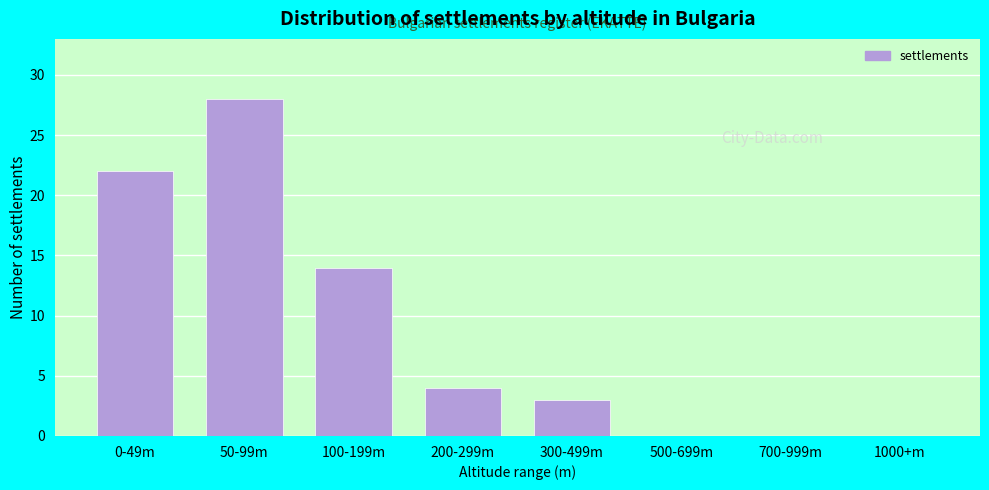

Reading right to left, transcribe all the data shown in this chart.

1000+m=0	700-999m=0	500-699m=0	300-499m=3	200-299m=4	100-199m=14	50-99m=28	0-49m=22